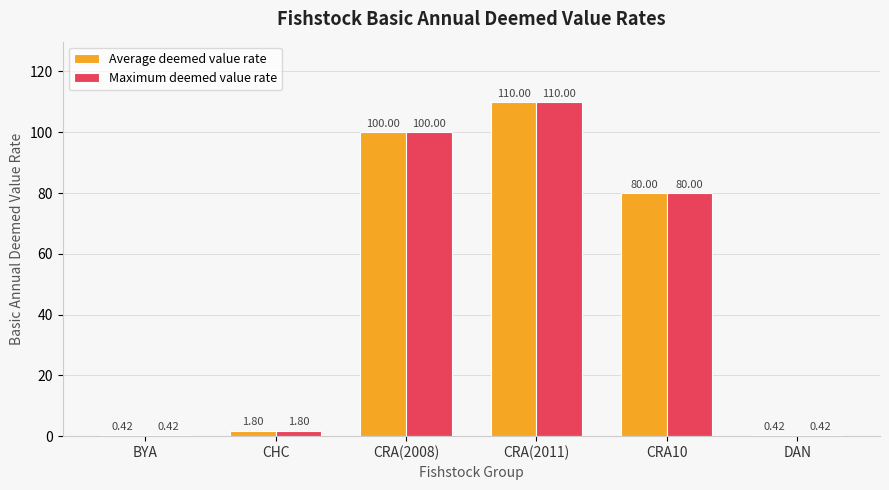

What is the sum of the Average deemed value rate values at DAN and CHC?

2.2